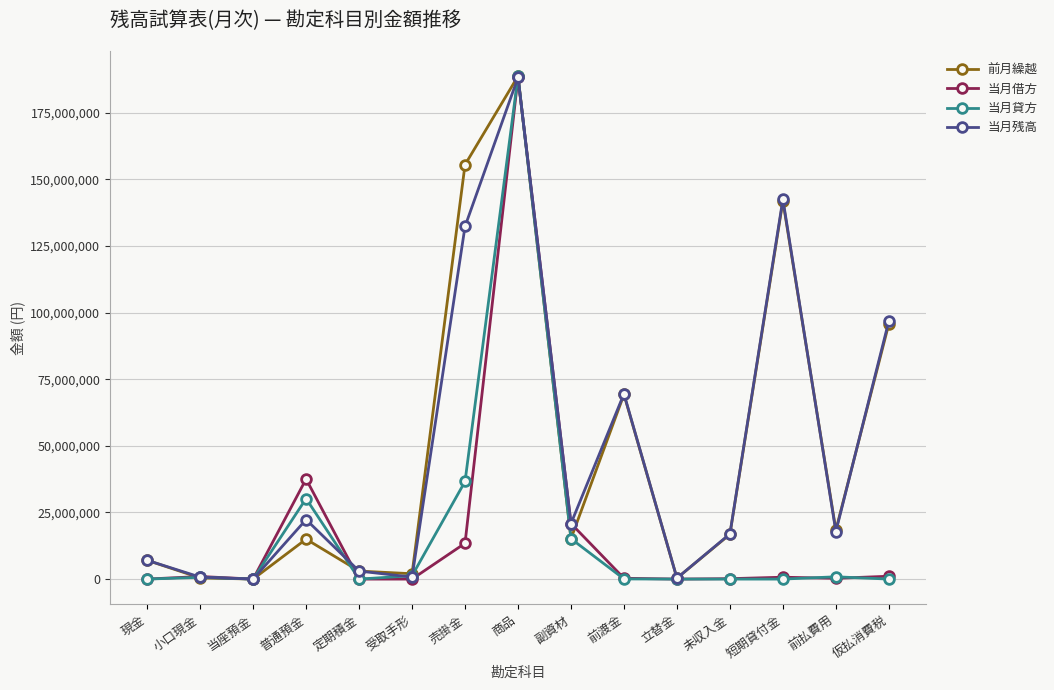

What is the difference between the 当月貸方 values at 前渡金 and 仮払消費税?

59578